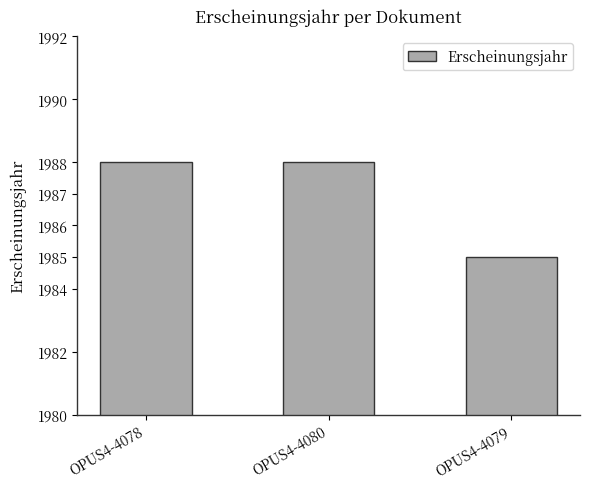

True or false: the data shows 1015 at OPUS4-4080.

False